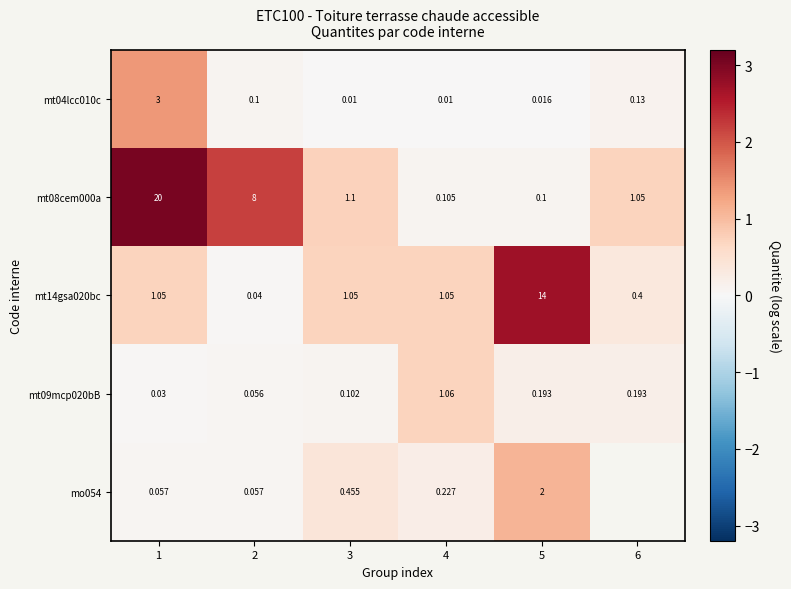

Is the value of mt08cem000a at 5 greater than the value of mo054 at 5?

No